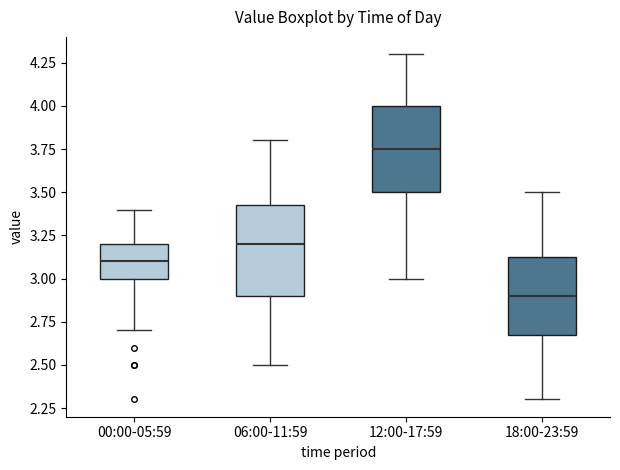

Reading left to right, transcribe this box plot: for each box, give where its median line is, the range the box spans, and where its two whiskers end, as read against the y-axis. The values are not printed on the chart, so give them approximately, as read against the axis.

00:00-05:59: median 3.10, box 3.00 to 3.20, whiskers 2.70 to 3.40
06:00-11:59: median 3.20, box 2.90 to 3.45, whiskers 2.50 to 3.80
12:00-17:59: median 3.75, box 3.50 to 4.00, whiskers 3.00 to 4.30
18:00-23:59: median 2.90, box 2.70 to 3.15, whiskers 2.30 to 3.50